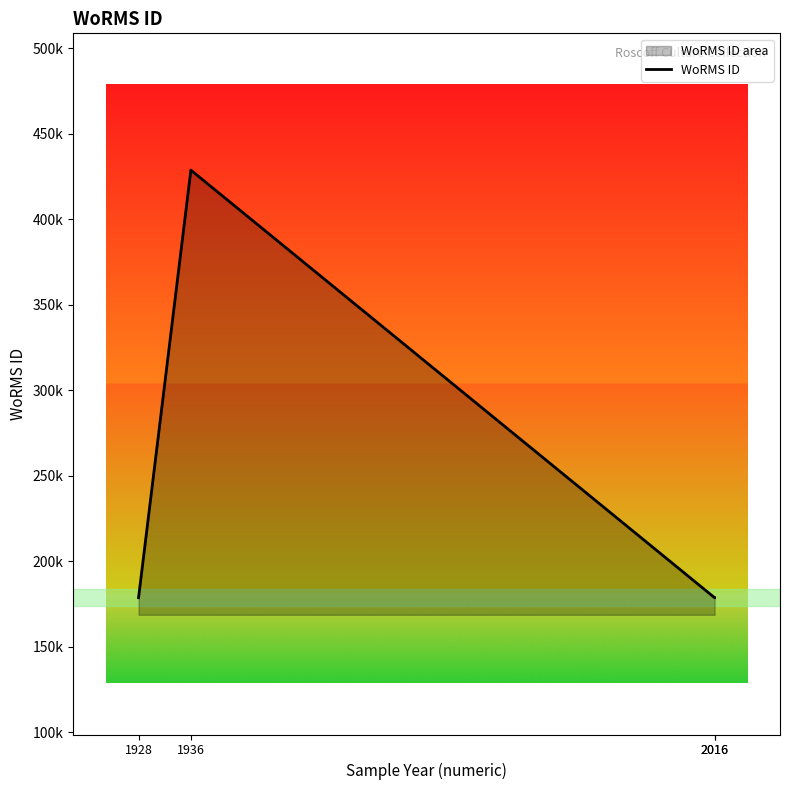

The chart shows a value of 286969 at 2016. True or false?

False